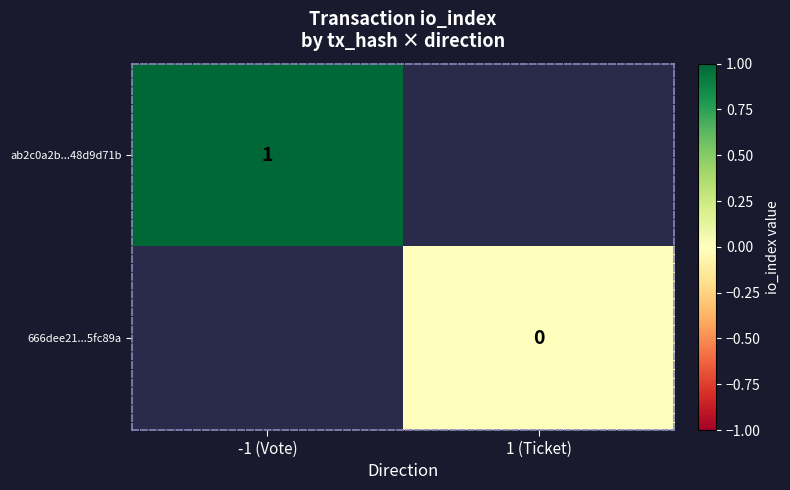

Is the value of ab2c0a2b...48d9d71b at -1 (Vote) greater than the value of 666dee21...5fc89a at 1 (Ticket)?

Yes